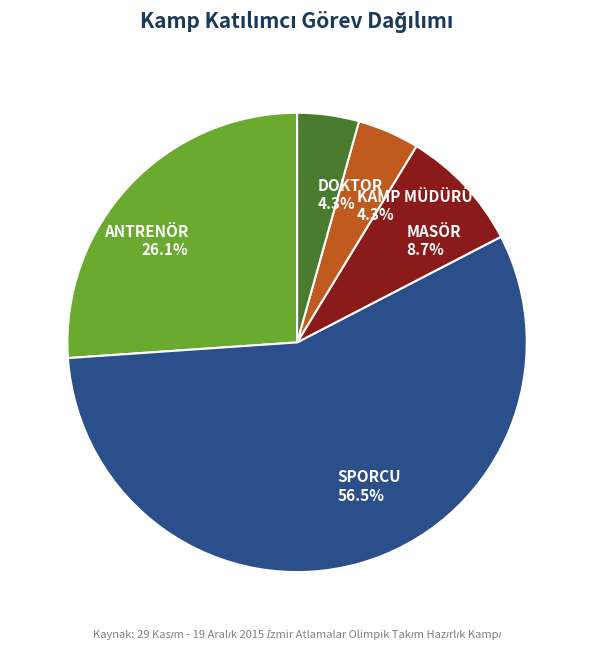

Which slice is the largest?

SPORCU